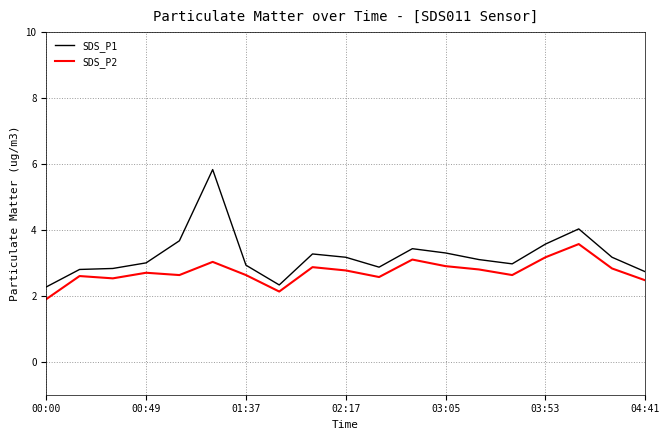

Which series has the largest range (max minus min)?

SDS_P1